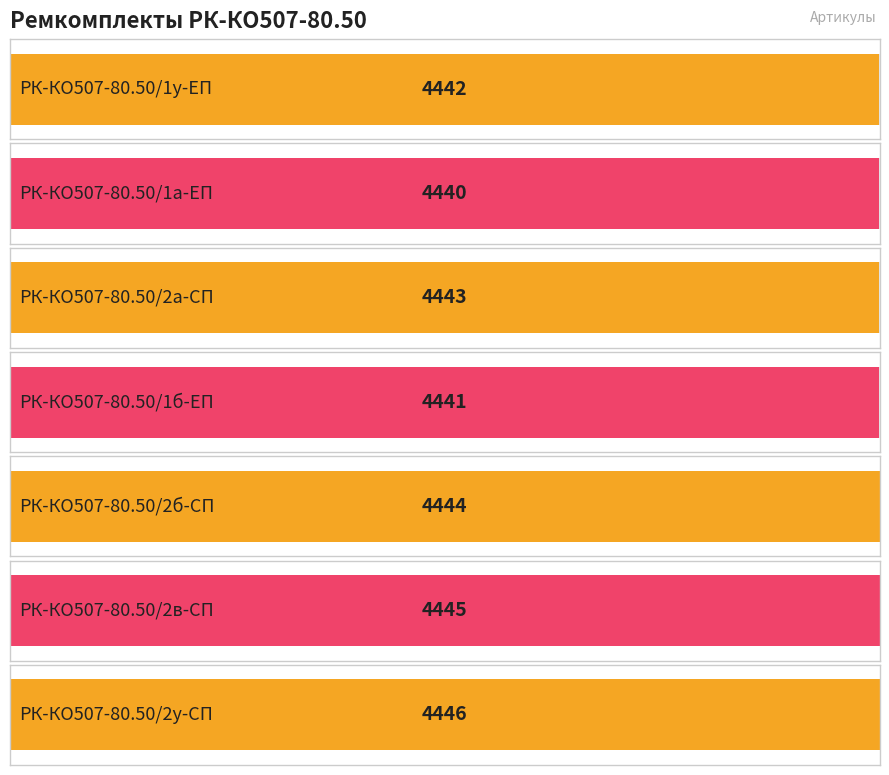

What is the label of the 3rd bar from the left?

РК-КО507-80.50/2а-СП